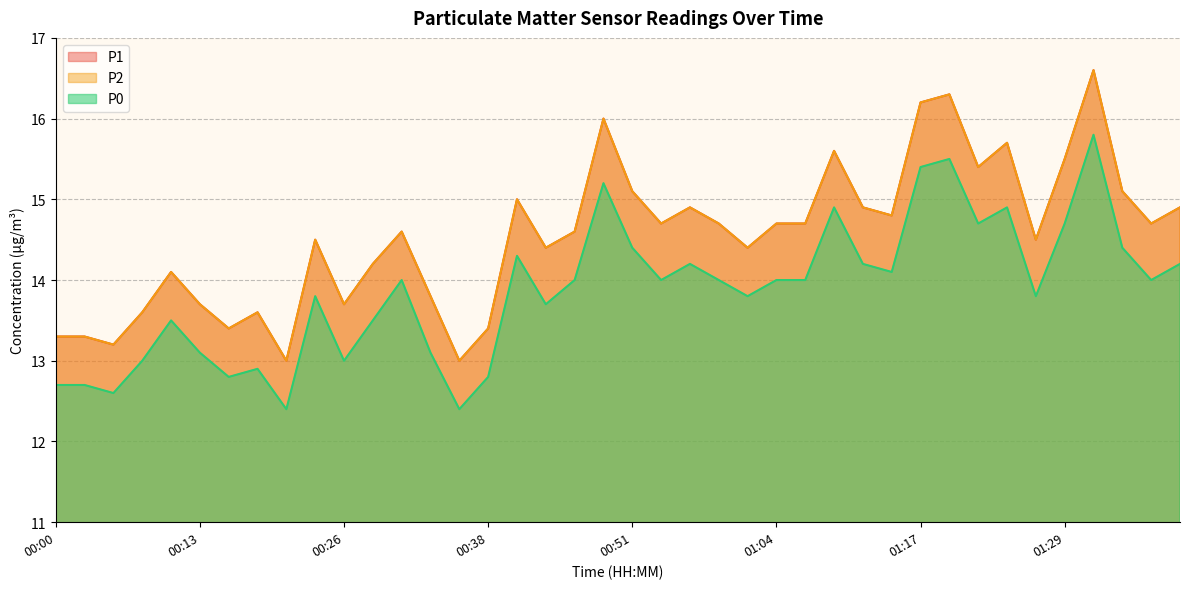

At which category does P1 reach its first local peak?

00:10